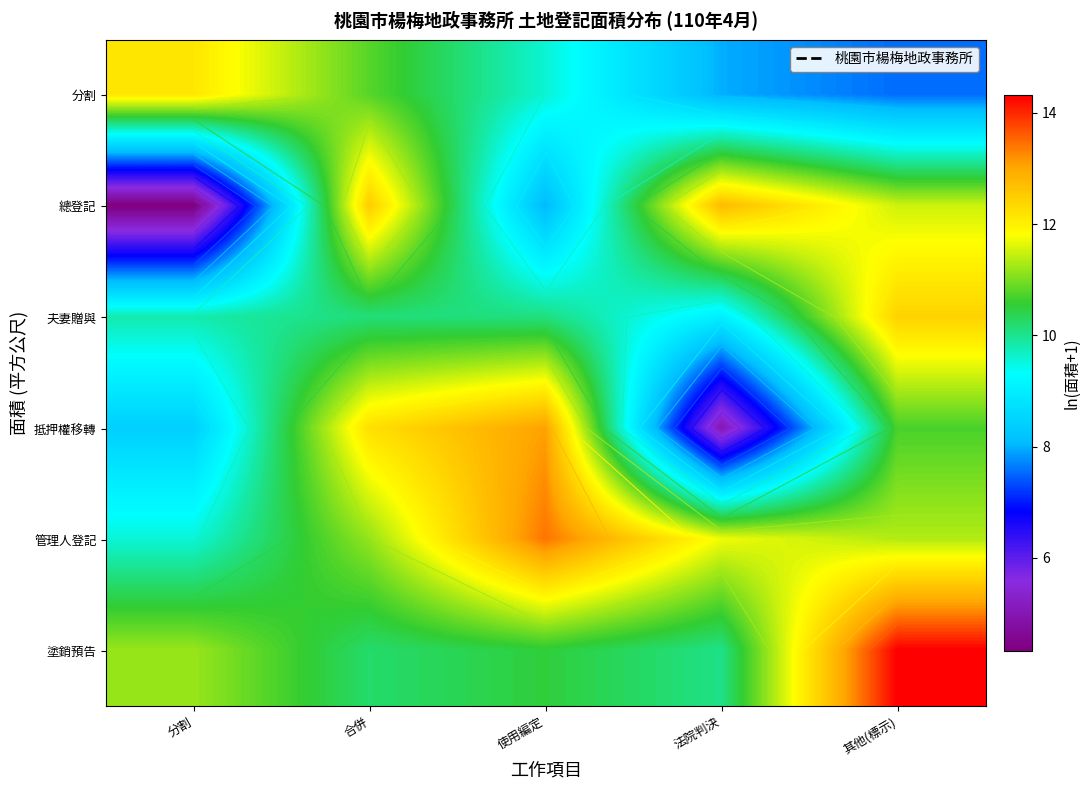

Which series has the largest total across all categories?

管理人登記